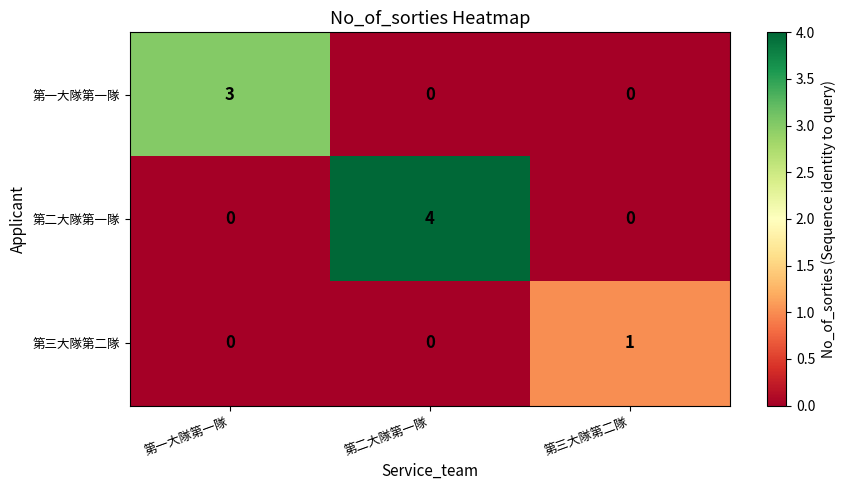

What is the total value across all series at 第一大隊第一隊?

3